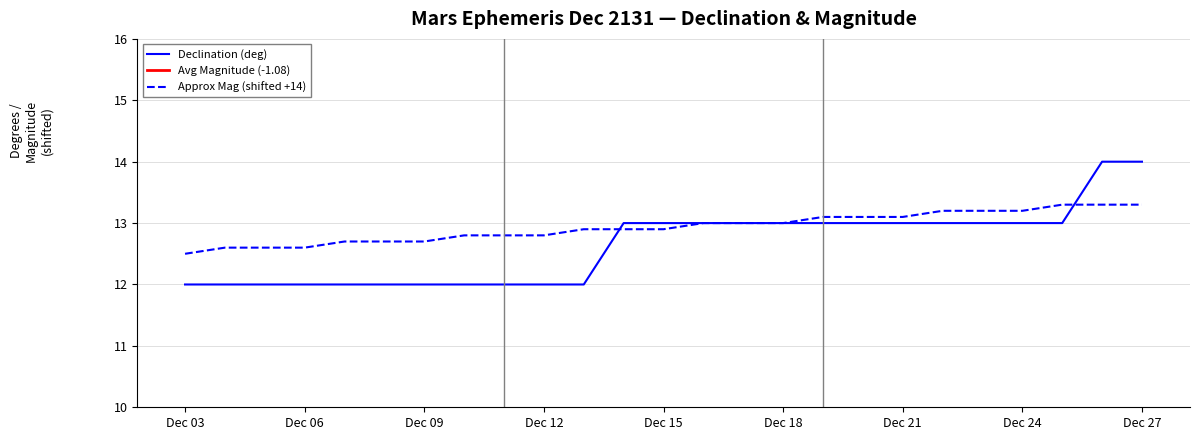

True or false: Declination deg has a value of 12.0 at Dec 07.

True